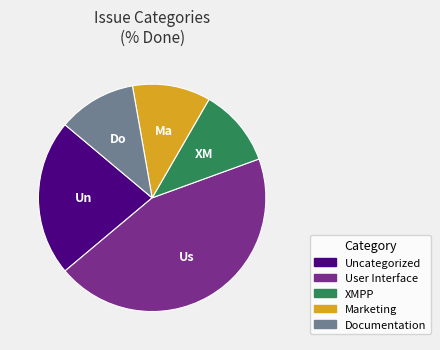

Does any single category account for the majority?

No